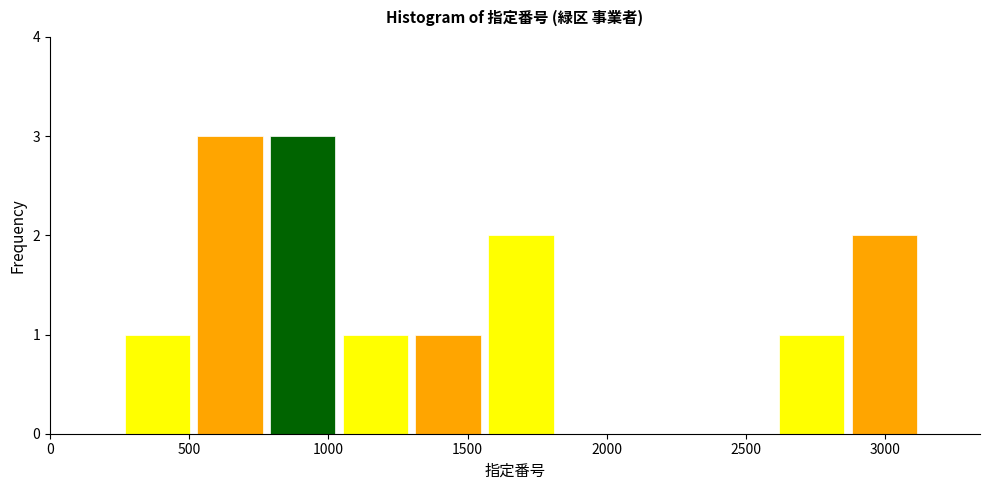

Reading left to right, transcribe this chart: for each bar, give the range it covers on the x-axis and its height. Neither the bar edges nor the heights are printed on the chart, so give them approximately, as read against the axes.

250 to 550: 1
550 to 800: 3
800 to 1050: 3
1050 to 1300: 1
1300 to 1550: 1
1550 to 1850: 2
1850 to 2100: 0
2100 to 2350: 0
2350 to 2600: 0
2600 to 2900: 1
2900 to 3150: 2